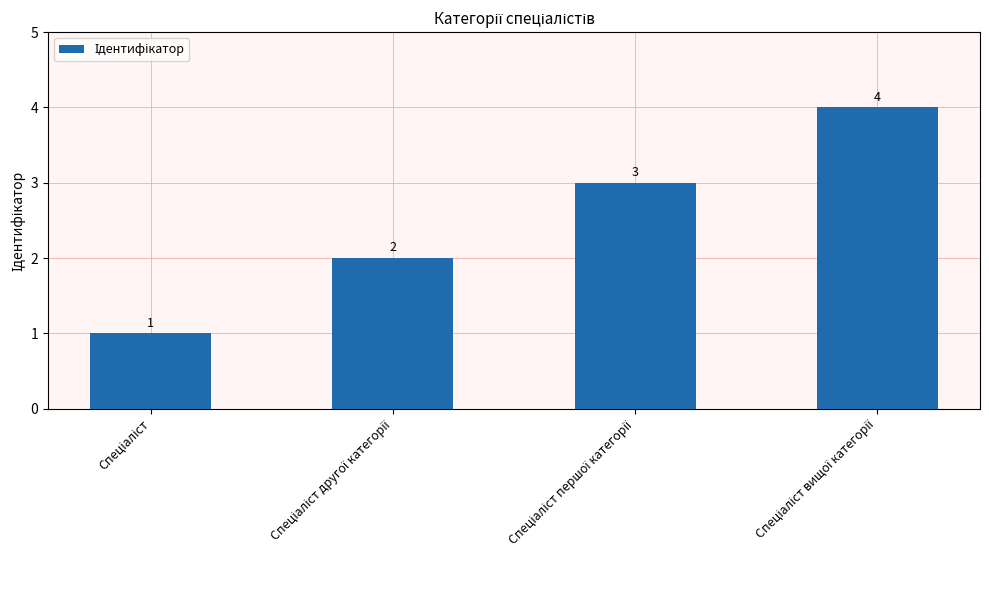

Count the values in the range 2 to 4.

3